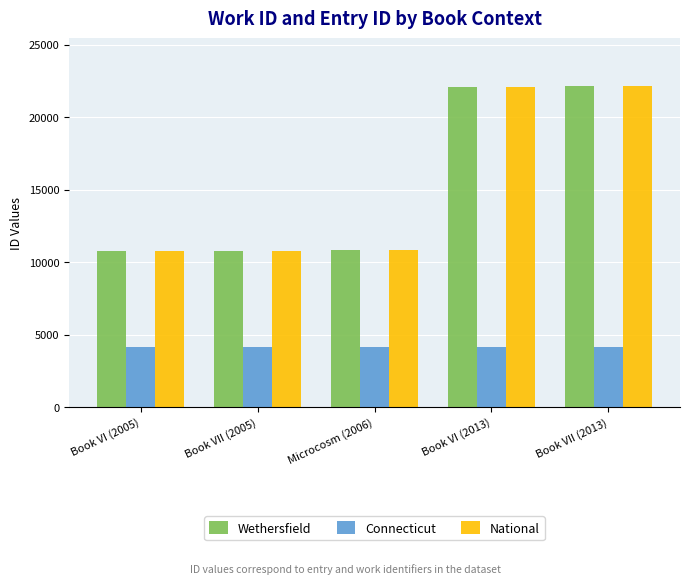

How many data points in National are less than 10819?

2